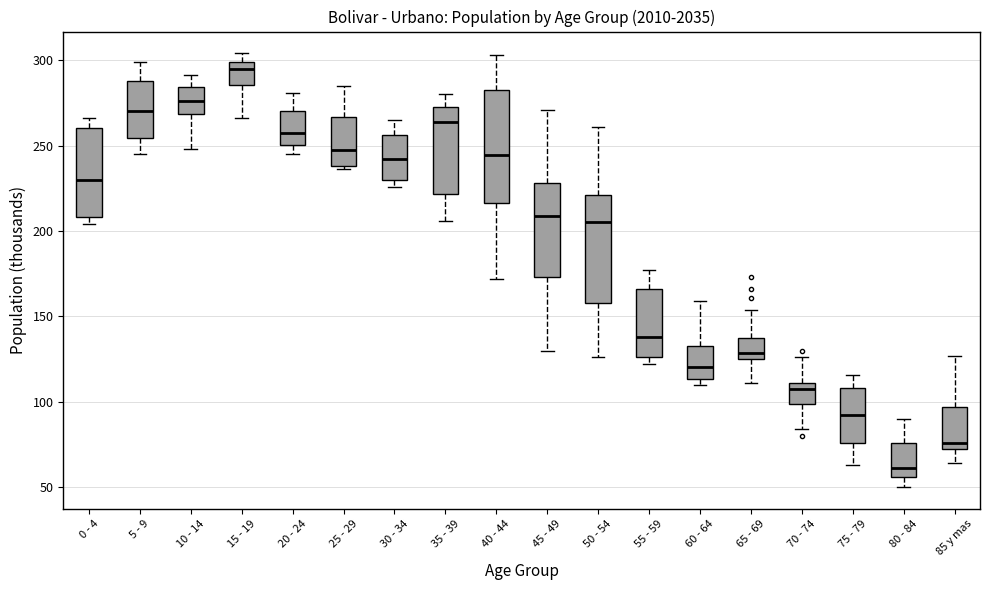

Reading left to right, transcribe this box plot: for each box, give where its median line is, the range the box spans, and where its two whiskers end, as read against the y-axis. The values are not printed on the chart, so give them approximately, as read against the axis.

0 - 4: median 230, box 210 to 260, whiskers 205 to 265
5 - 9: median 270, box 255 to 290, whiskers 245 to 300
10 - 14: median 275, box 270 to 285, whiskers 250 to 290
15 - 19: median 295, box 285 to 300, whiskers 265 to 305
20 - 24: median 260, box 250 to 270, whiskers 245 to 280
25 - 29: median 250, box 240 to 265, whiskers 235 to 285
30 - 34: median 240, box 230 to 255, whiskers 225 to 265
35 - 39: median 265, box 220 to 275, whiskers 205 to 280
40 - 44: median 245, box 215 to 285, whiskers 170 to 305
45 - 49: median 210, box 175 to 230, whiskers 130 to 270
50 - 54: median 205, box 160 to 220, whiskers 125 to 260
55 - 59: median 140, box 125 to 165, whiskers 120 to 175
60 - 64: median 120, box 115 to 135, whiskers 110 to 160
65 - 69: median 130, box 125 to 140, whiskers 110 to 155
70 - 74: median 110 (just below the box's upper edge), box 100 to 110, whiskers 85 to 125
75 - 79: median 95, box 75 to 110, whiskers 65 to 115
80 - 84: median 60, box 55 to 75, whiskers 50 to 90
85 y mas: median 75 (just above the box's lower edge), box 75 to 95, whiskers 65 to 125